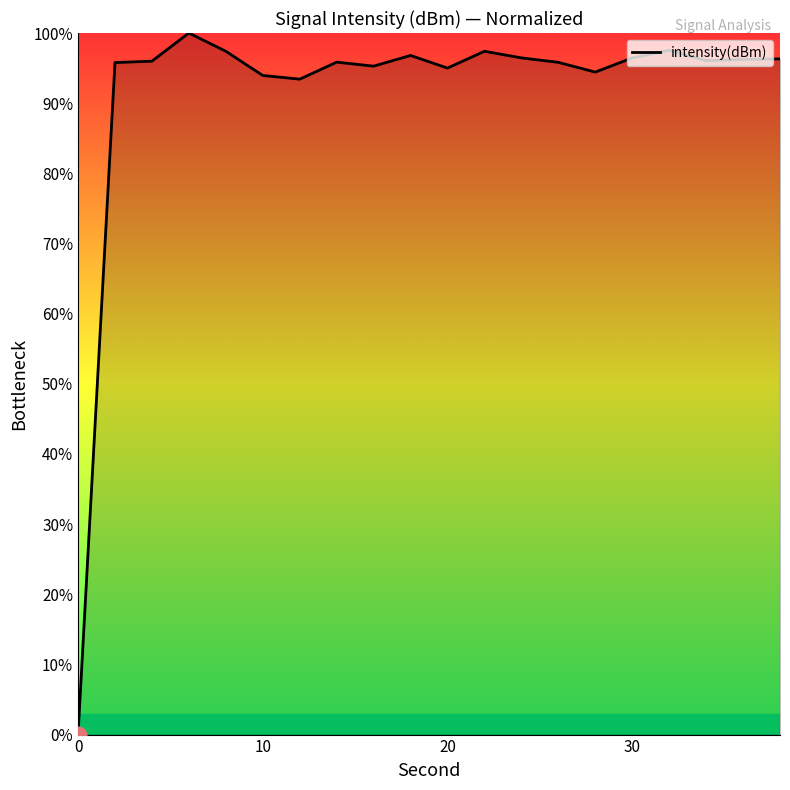

Does the chart display data point markers on the line(s)?

No